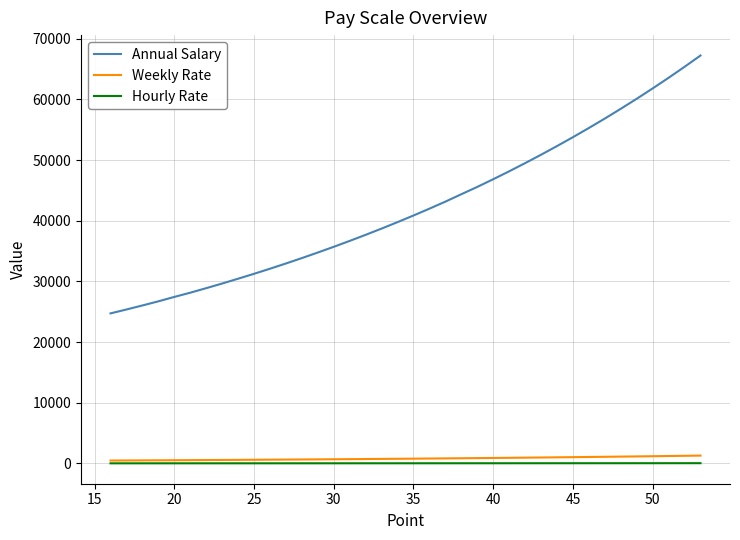

Is it true that Hourly Rate equals 58.8 at 10?

False